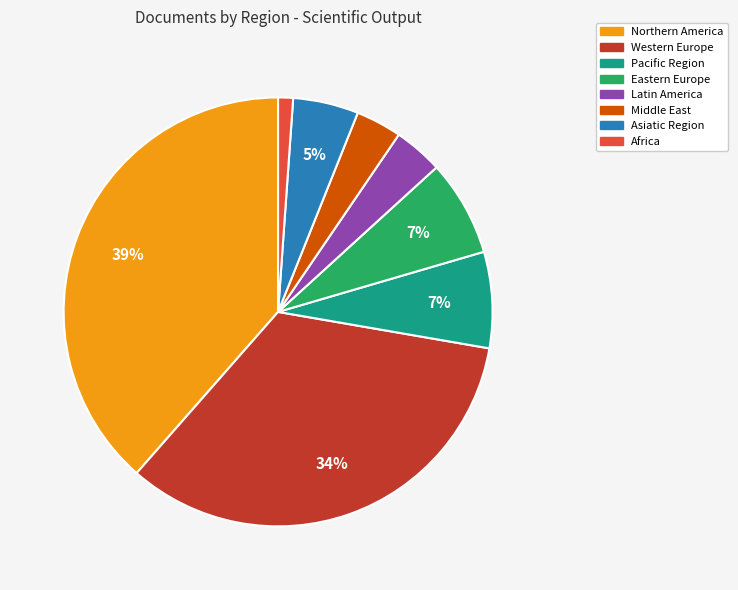

How many slices are in this pie chart?

8